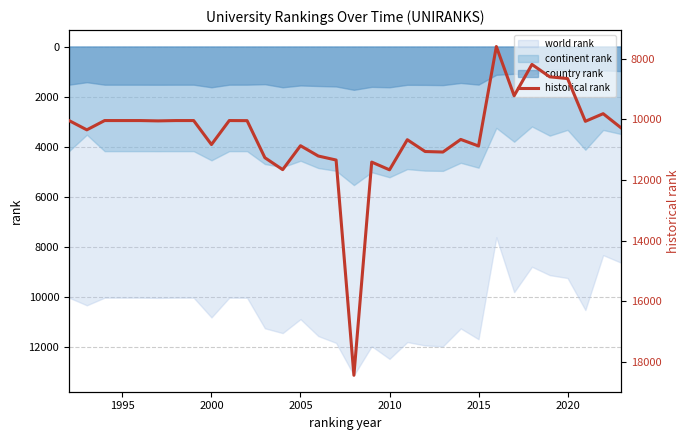

How many values are below 10281?

16